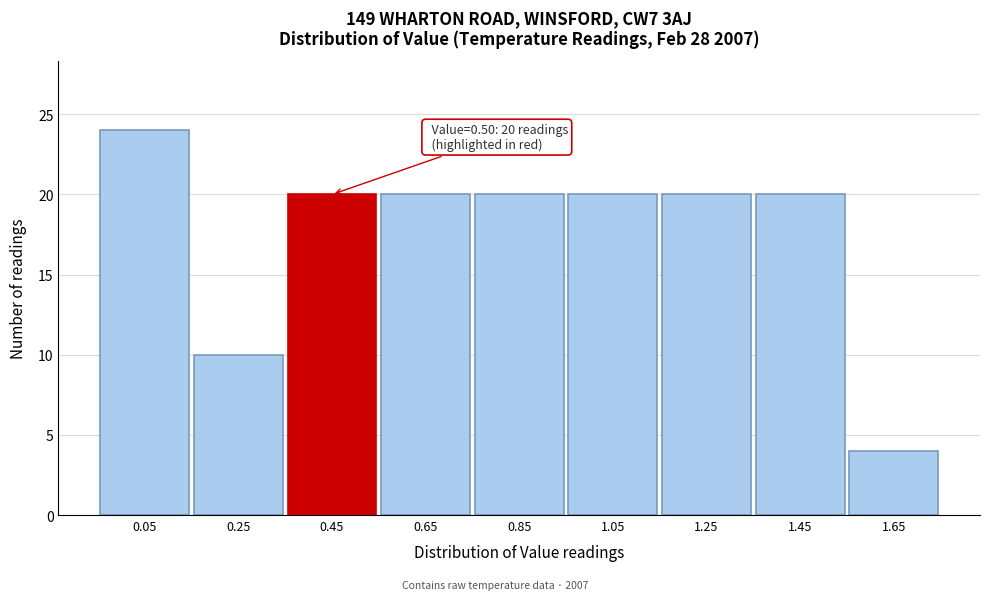

Reading left to right, extract all data points from this chart.

0.05=24	0.25=10	0.45=20	0.65=20	0.85=20	1.05=20	1.25=20	1.45=20	1.65=4